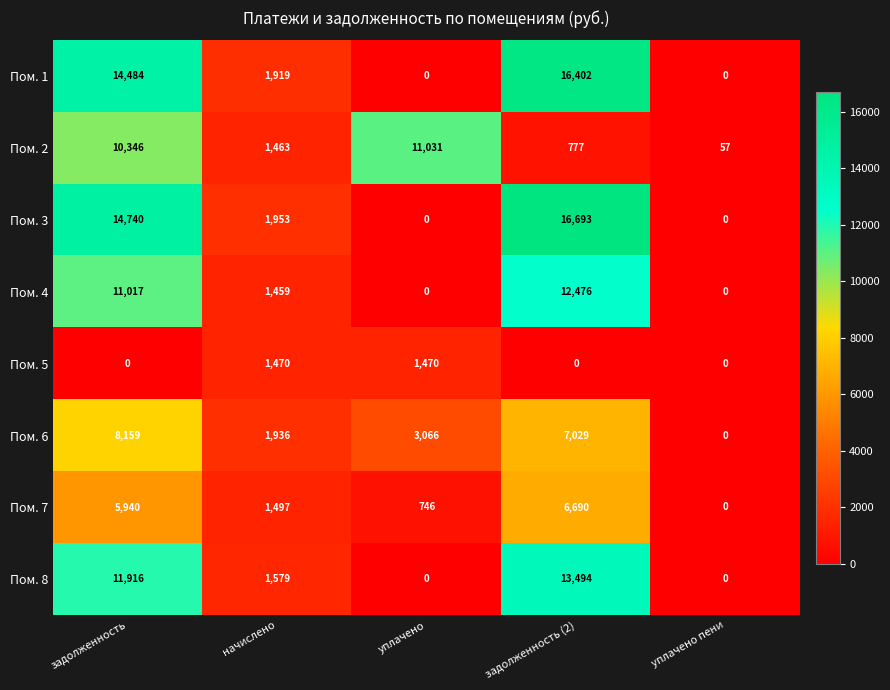

What is the total value across all series at уплачено?

16313